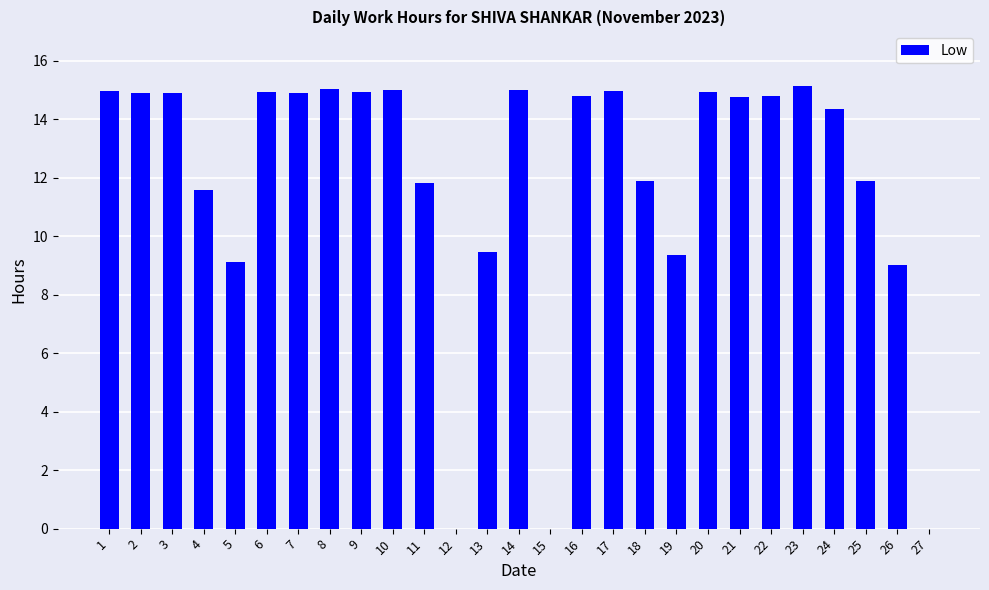

Is it true that the value at 22 is 25.0?

False